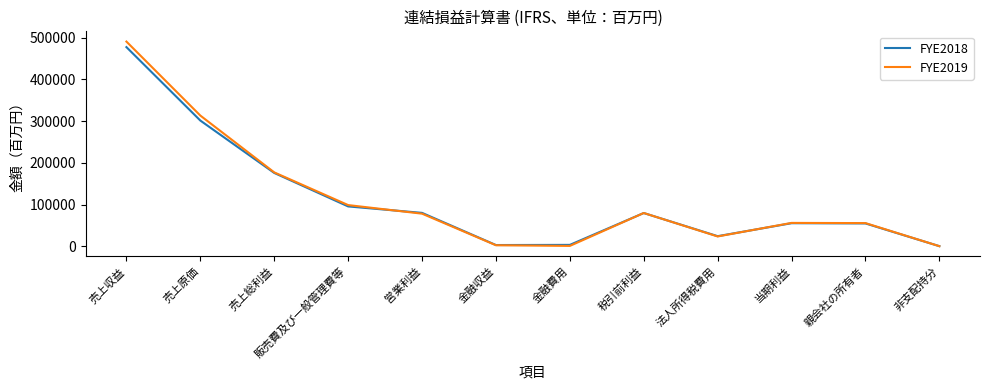

Is this an area chart (filled region under the line)?

No